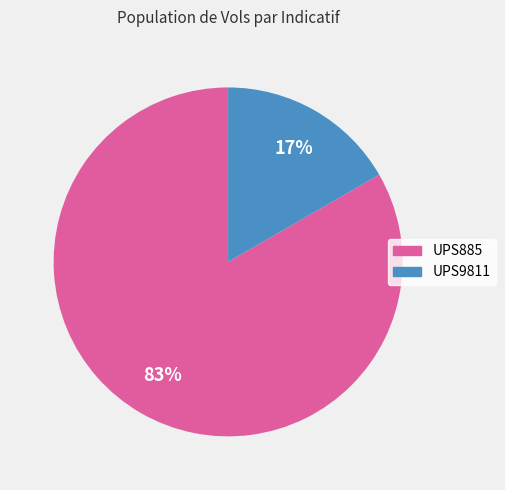

Is the sum of UPS885 and UPS9811 greater than half?

Yes